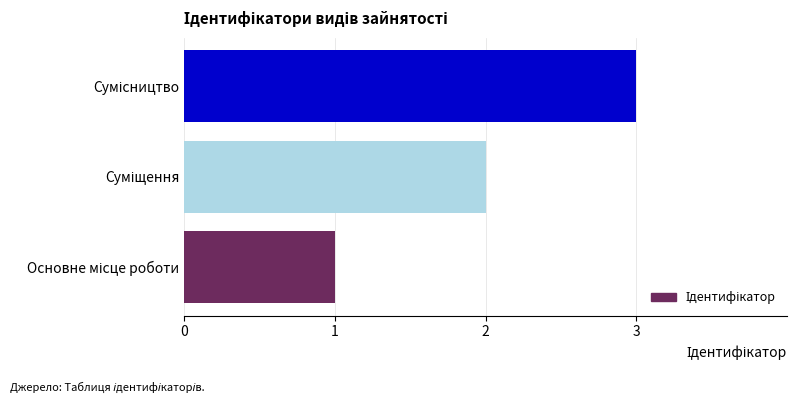

What is the sum of all values?

6